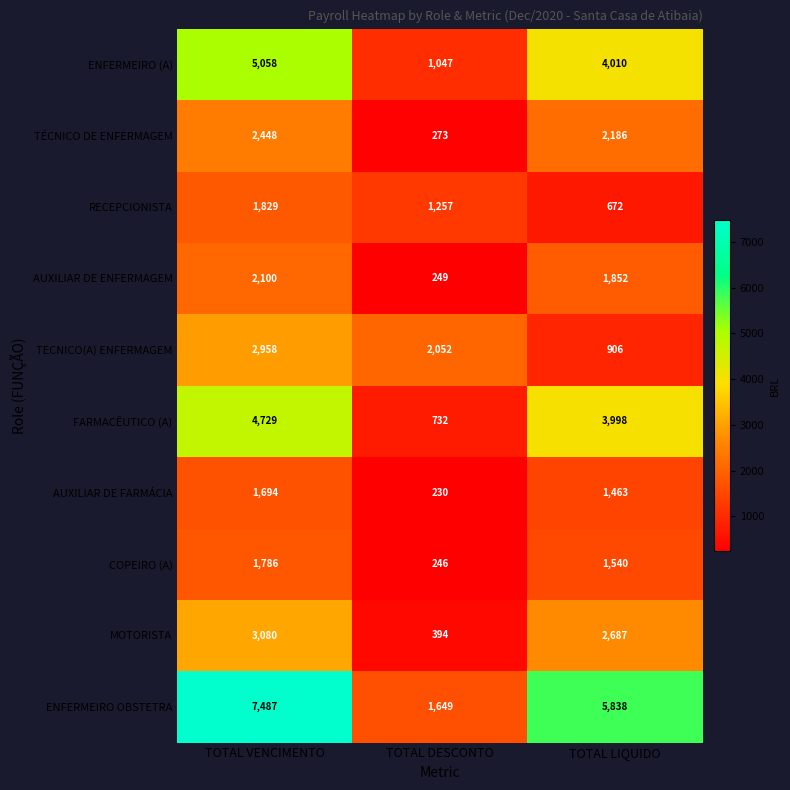

List the labels in order of ENFERMEIRO OBSTETRA value, largest first.

TOTAL VENCIMENTO, TOTAL LIQUIDO, TOTAL DESCONTO